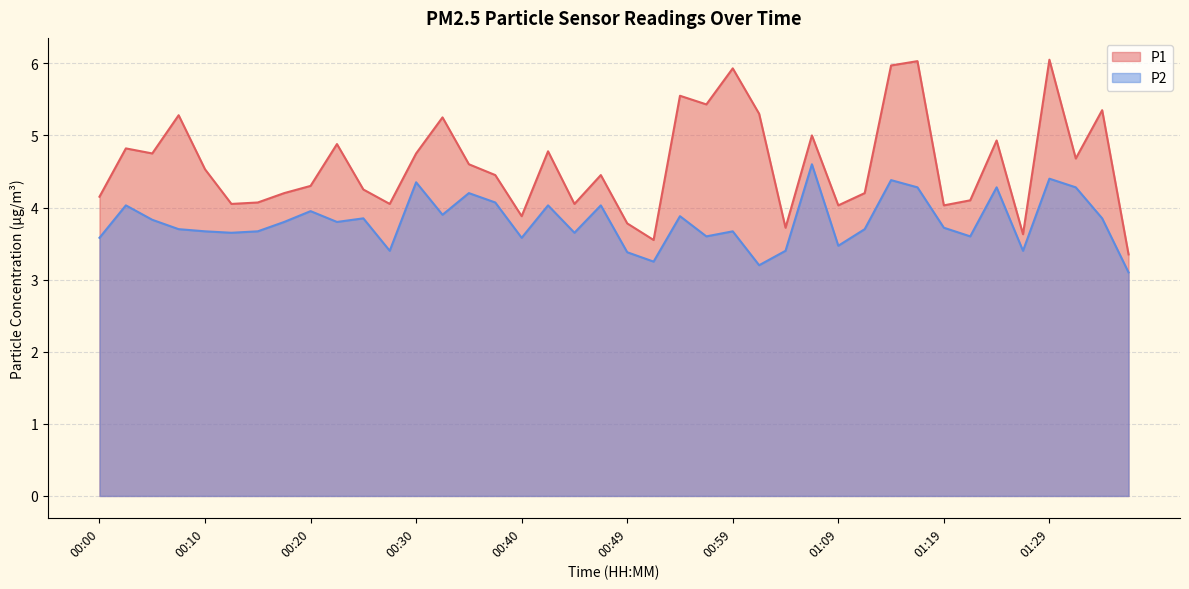

Between 00:22 and 01:09, which series saw the biggest shift?

P1